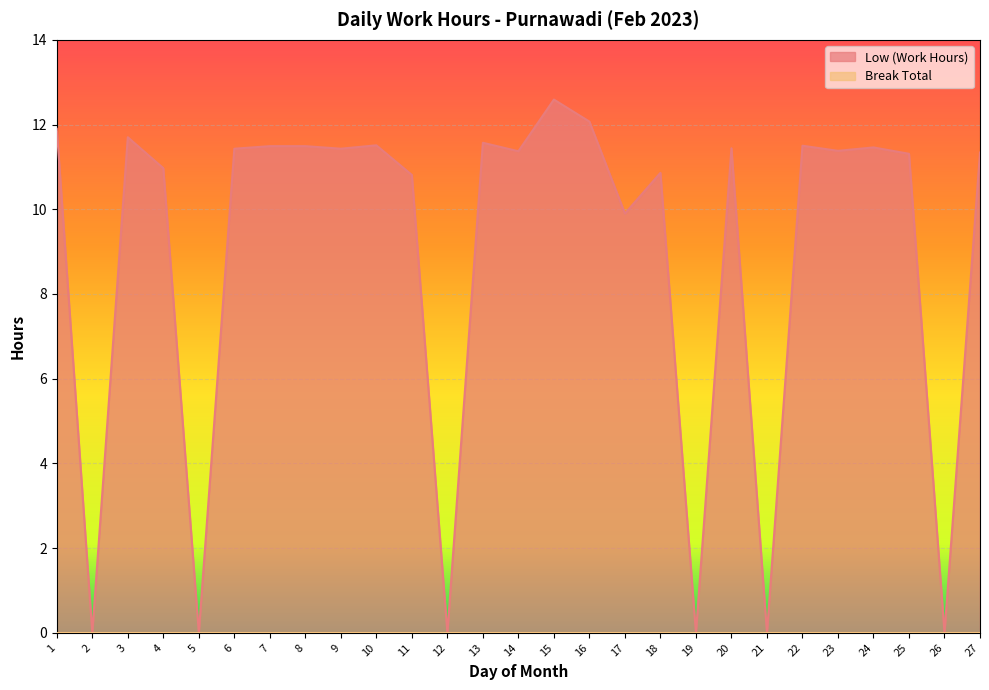

What is the value of the 16th point from the left?

12.1